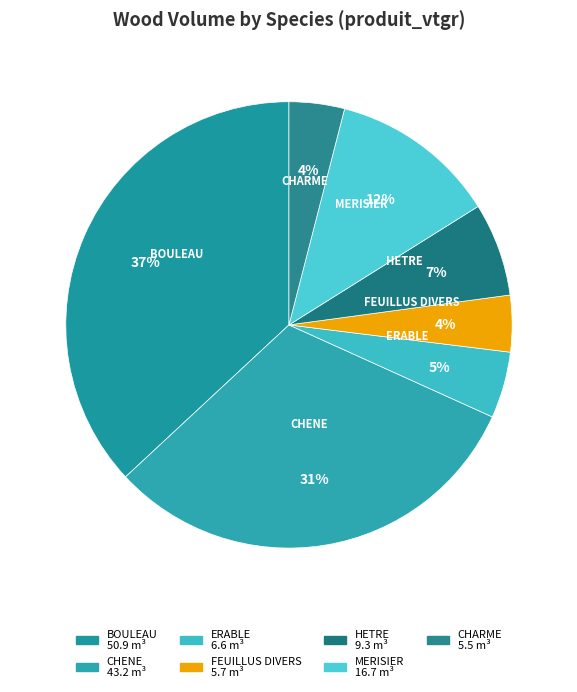

To the nearest percent, what is the combined percentage of BOULEAU and HETRE?

44%